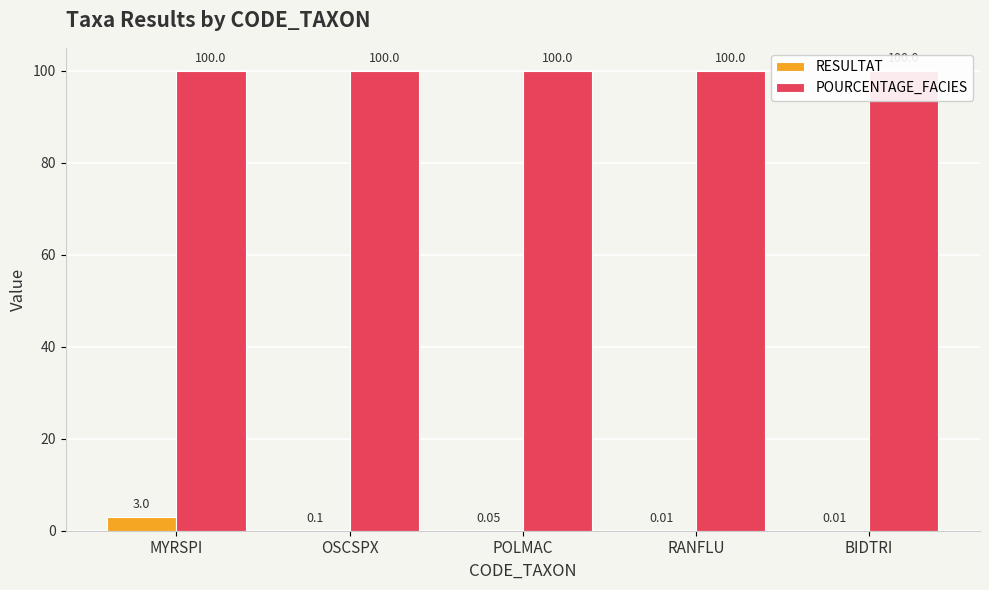

What is the sum of all POURCENTAGE_FACIES values?

500.0